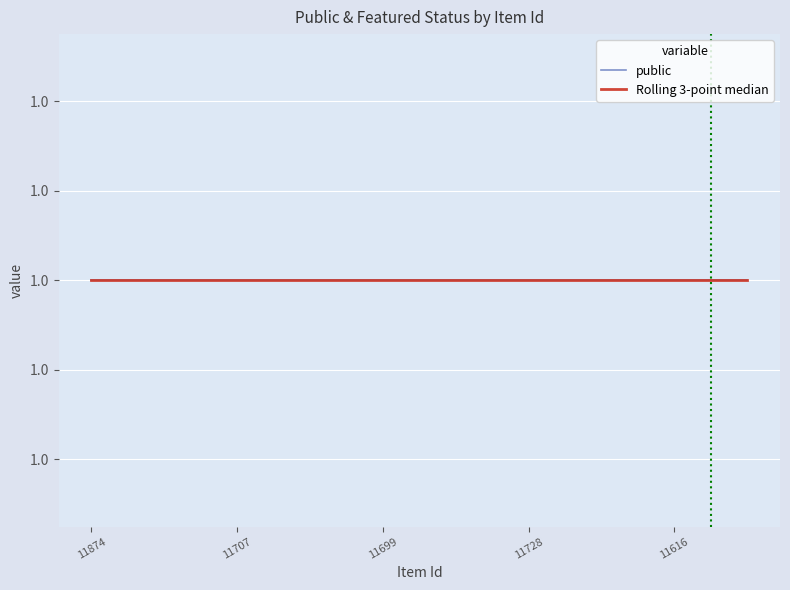

True or false: public has more than 0 points higher than both neighbors.

False